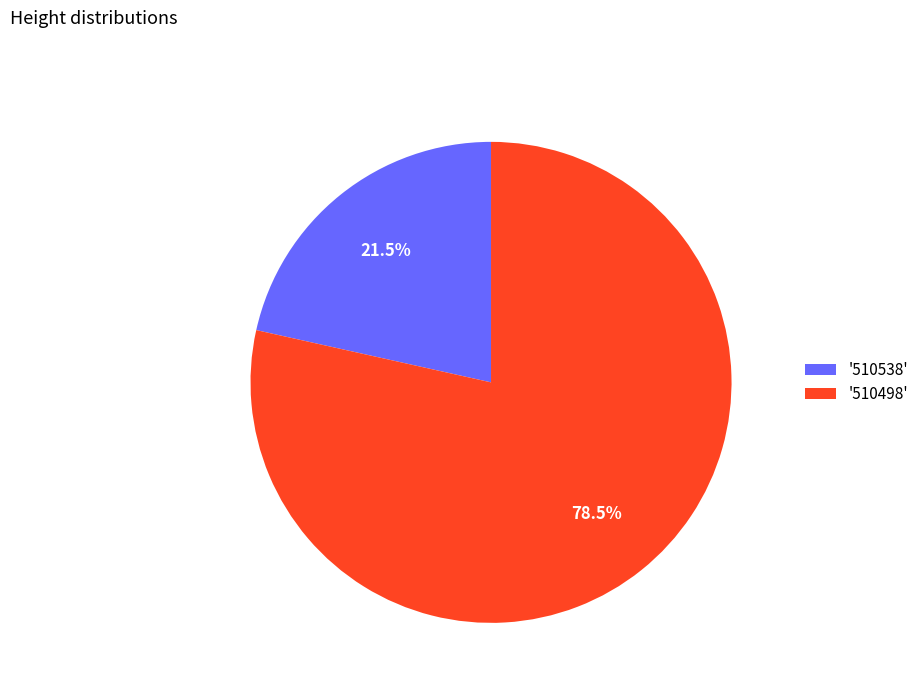

What is the smallest slice in the pie chart?

'510538'